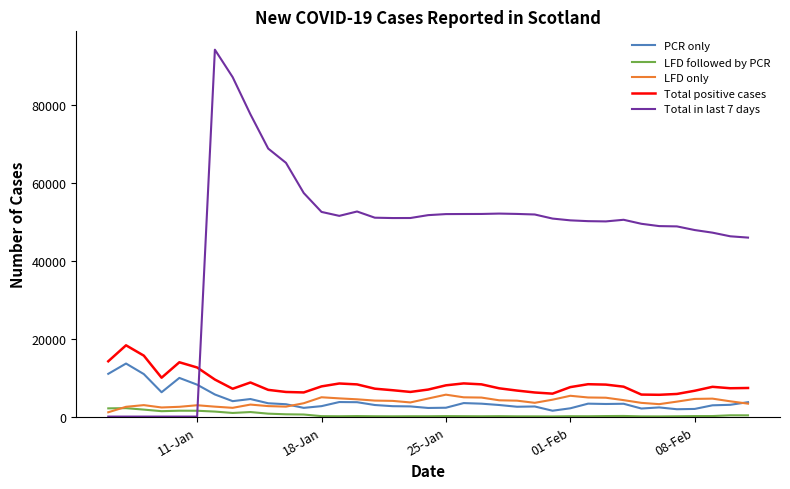

True or false: PCR only and Total in last 7 days cross at least once.

True